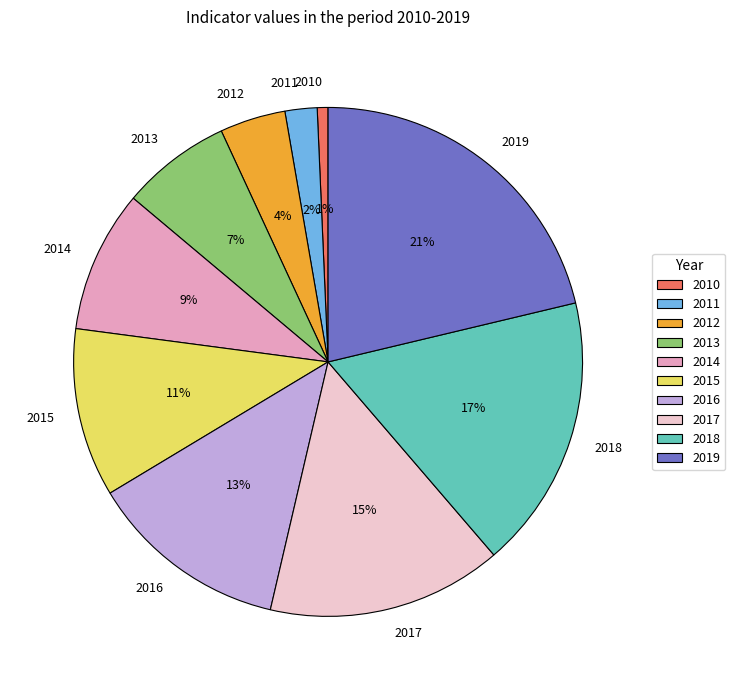

Is there any slice that represents more than half of the pie?

No